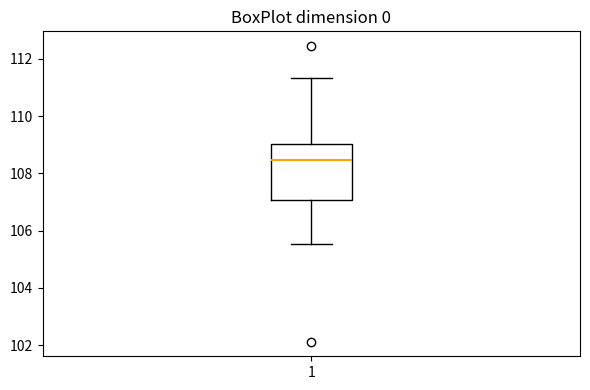

Where is the lower edge of the box at x = 1 on the y-axis? The values are not printed on the chart, so give them approximately, as read against the axis.

107.0